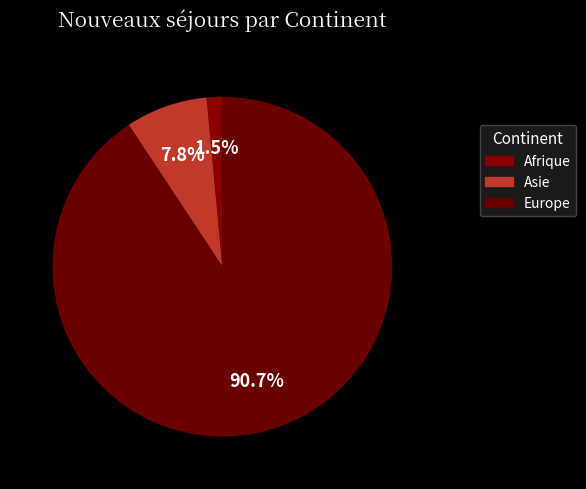

How many slices are in this pie chart?

3